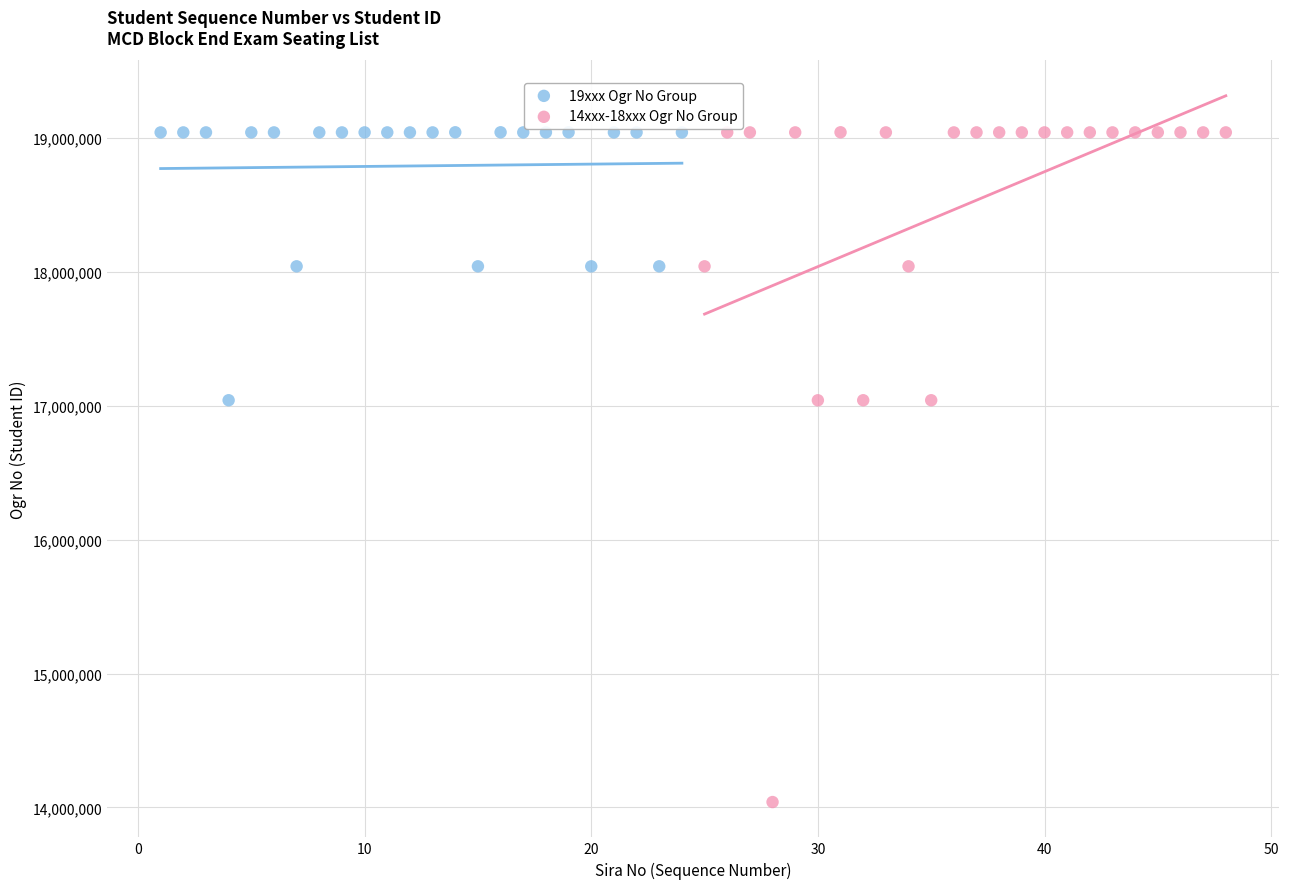

What are all the series names shown in the legend?

19xxx Ogr No Group, 14xxx-18xxx Ogr No Group